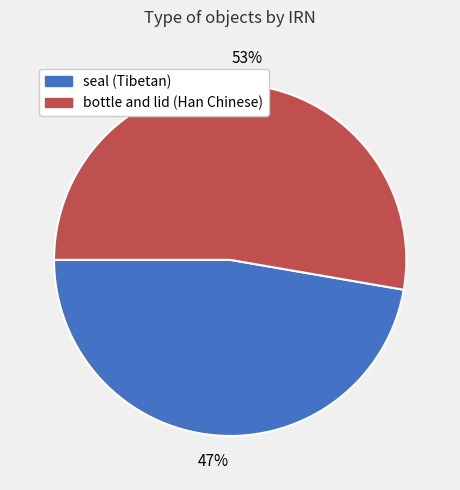

What is the ratio of the value at bottle and lid (Han Chinese) to the value at seal (Tibetan)?

1.1